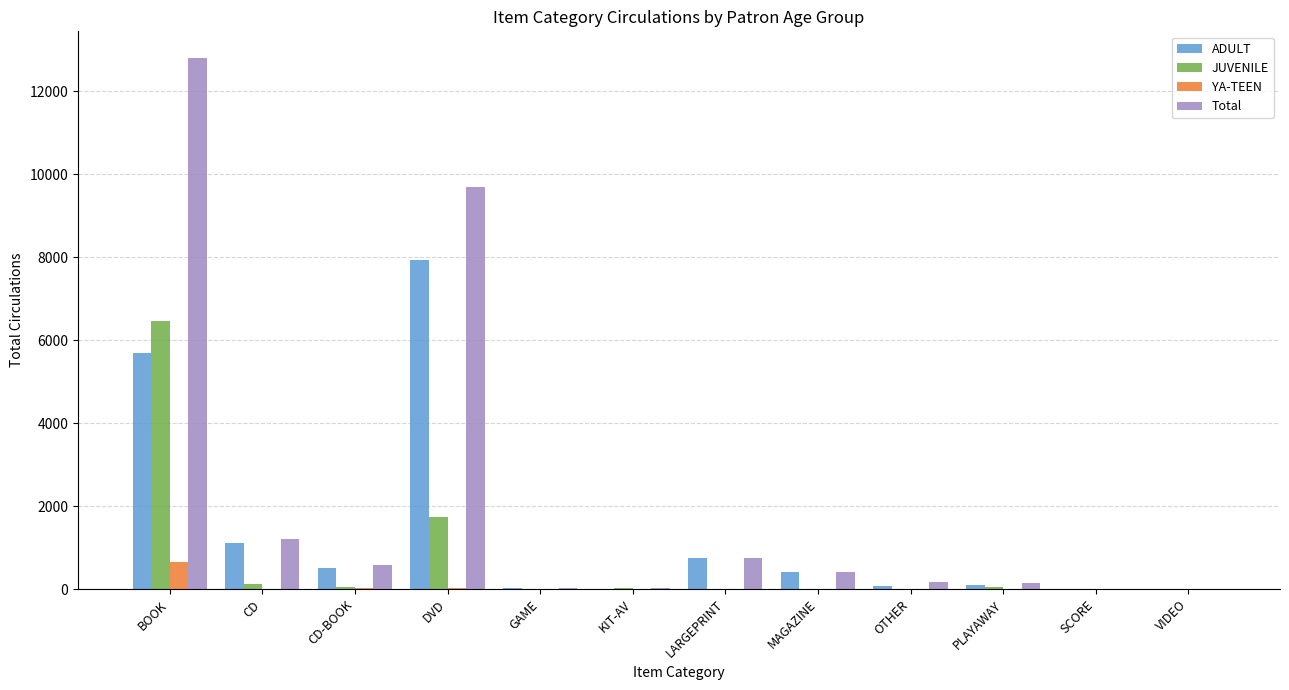

Count the number of data series in this chart.

4